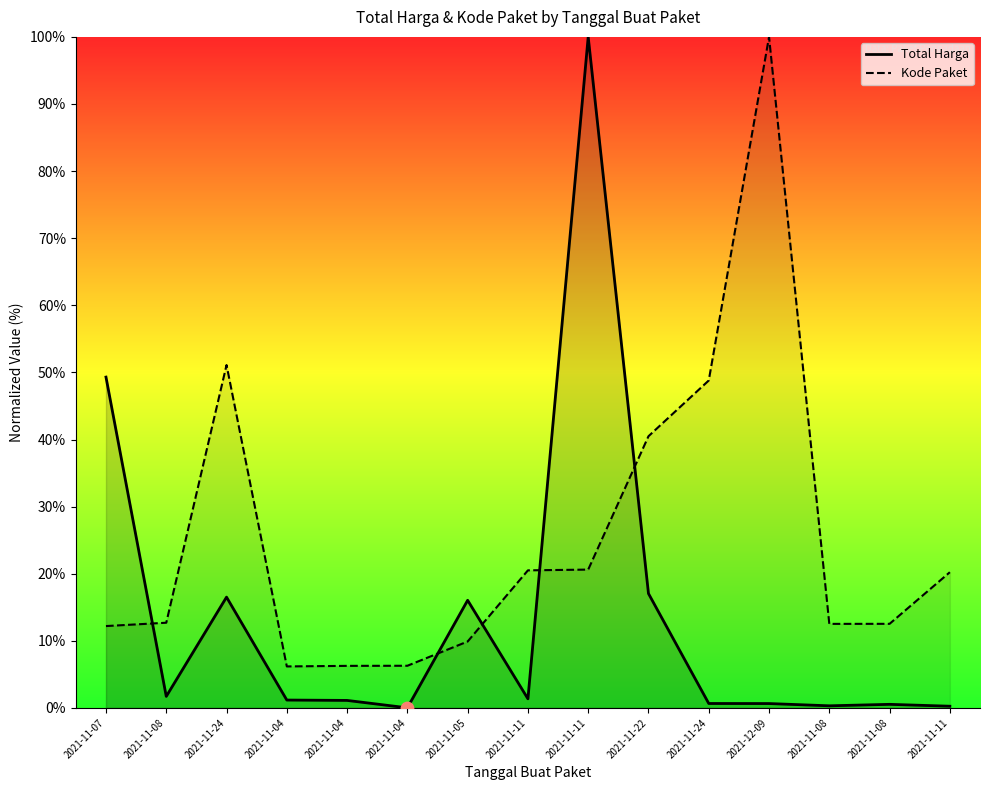

Which series contains the highest Y value?

Total Harga